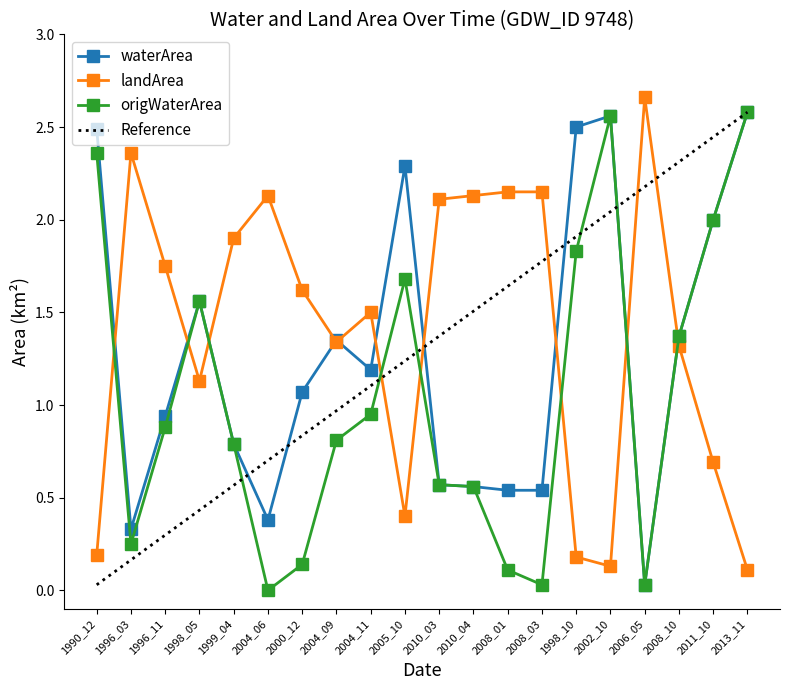

True or false: landArea and waterArea cross at least once.

True